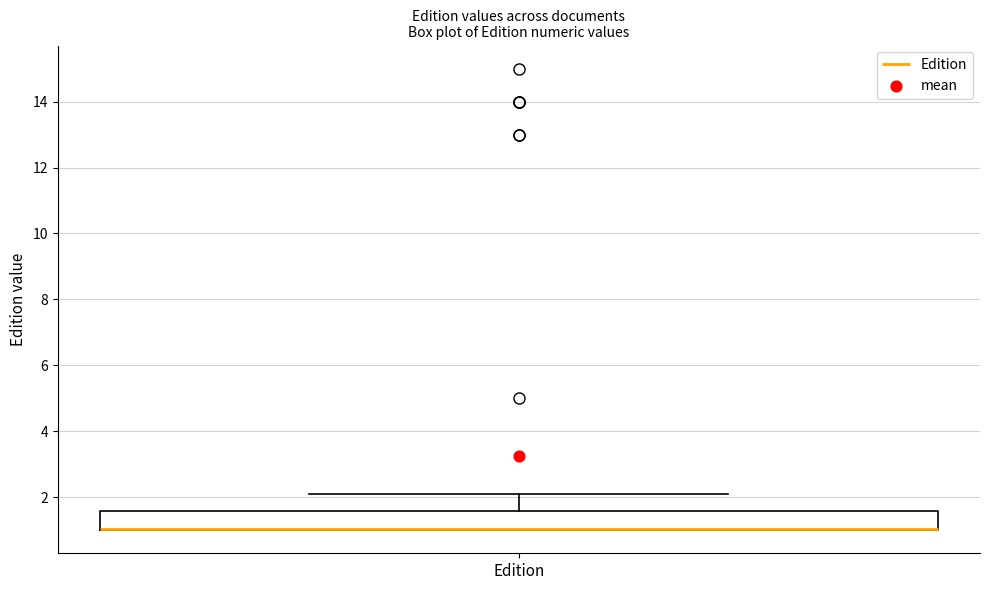

Where is the lower edge of the box for Edition on the y-axis? The values are not printed on the chart, so give them approximately, as read against the axis.

1.0